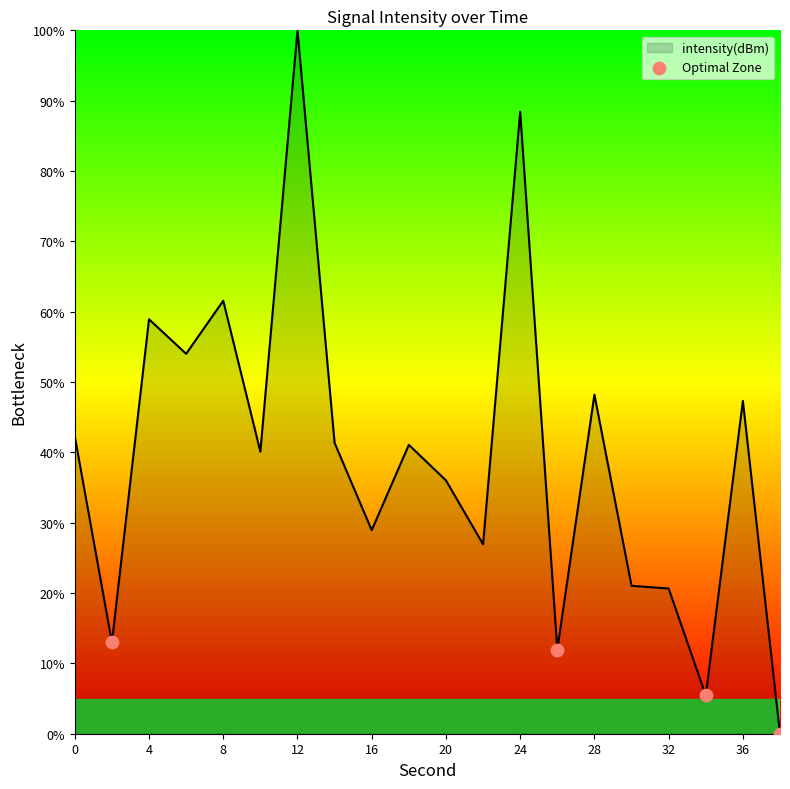

Is this an area chart (filled region under the line)?

Yes